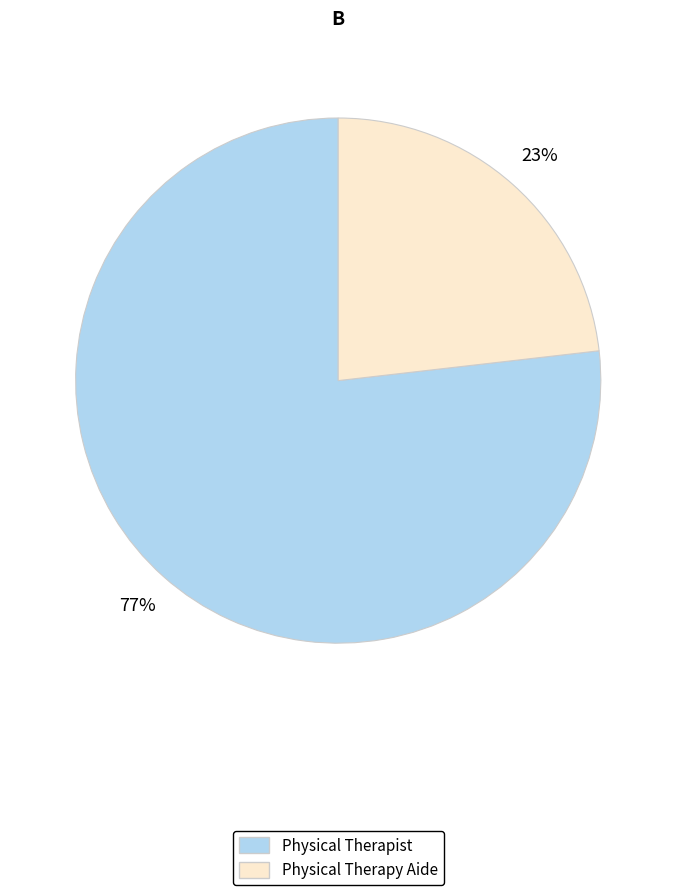

Does Physical Therapist account for over 50% of the chart?

Yes